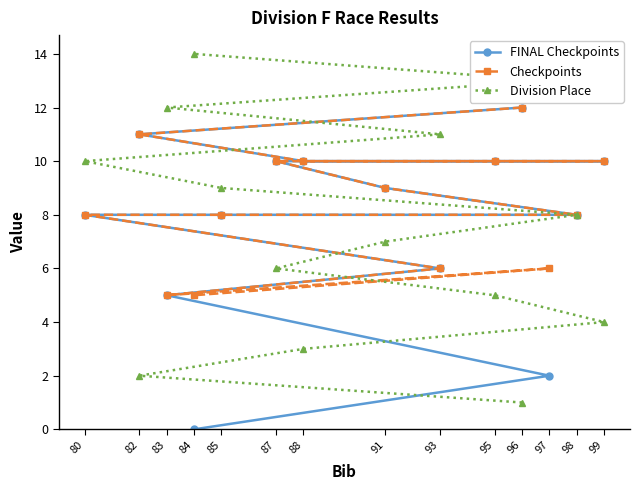

Is the value of Division Place at 87 greater than the value of Checkpoints at 98?

No